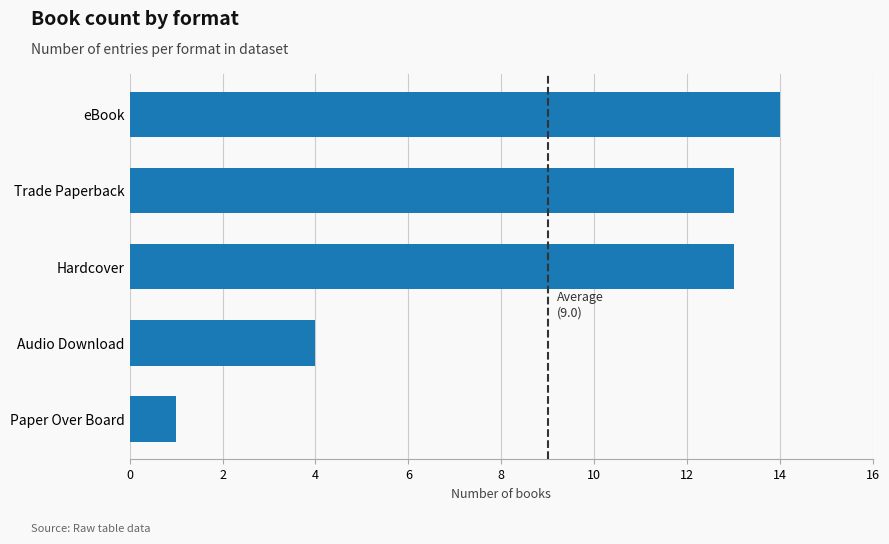

True or false: the data shows 2 at Paper Over Board.

False